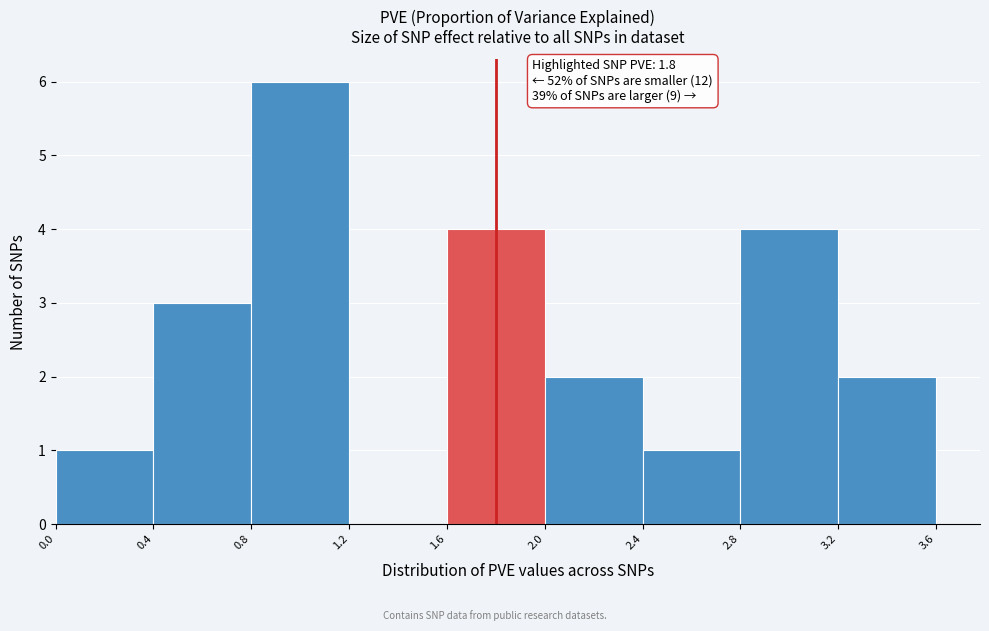

Which range on the x-axis has the tallest bar?

0.8 to 1.2